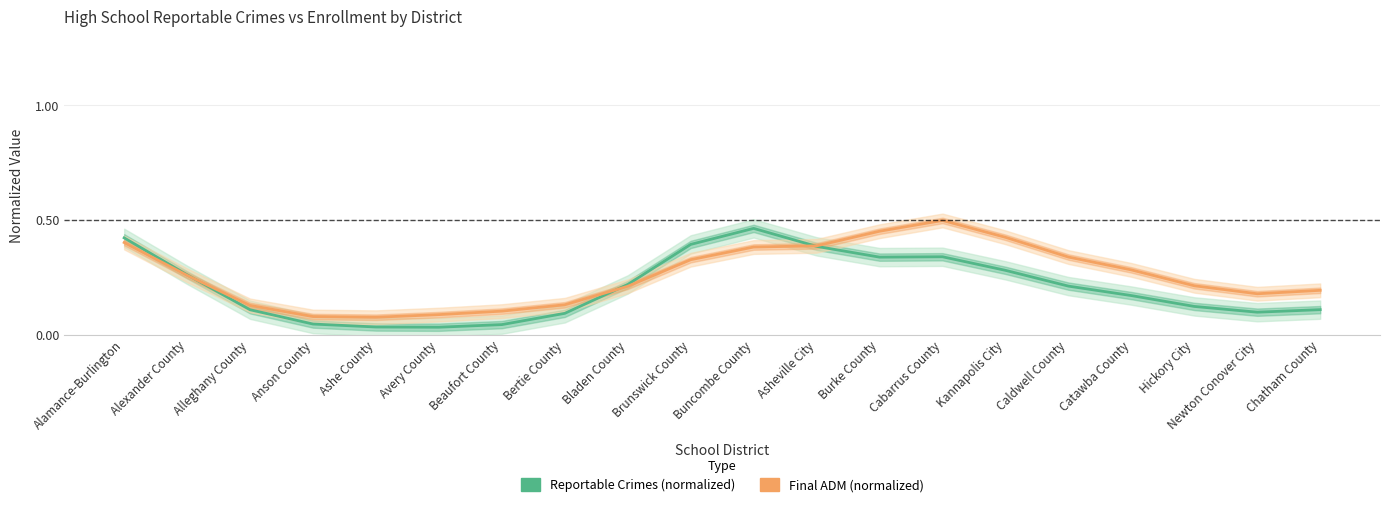

Where is the first local minimum for Final ADM (normalized)?

Ashe County